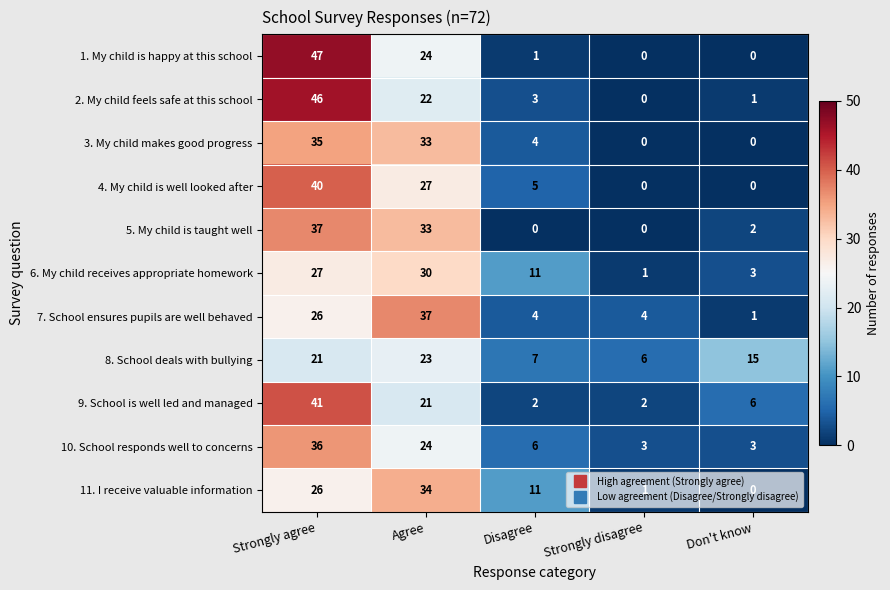

At how many categories does at least one series exceed 1?

5